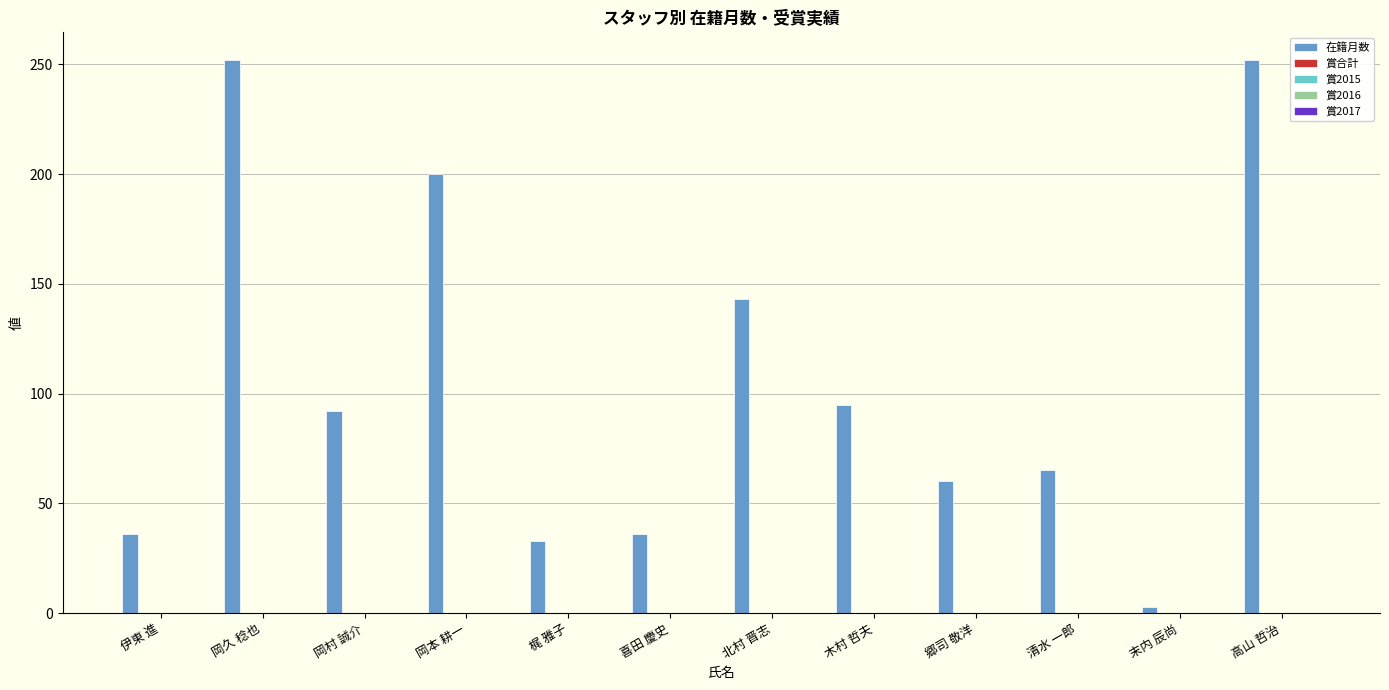

What is the maximum value shown in the chart?

252